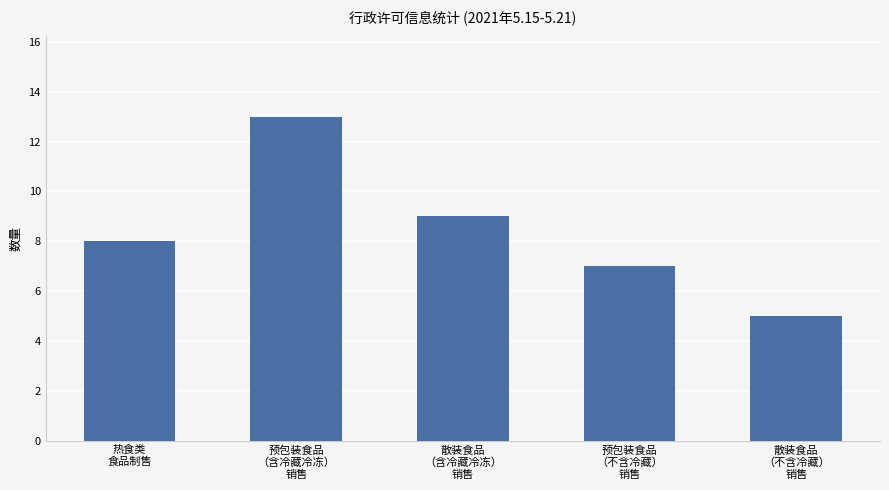

Which has a higher value, 热食类
食品制售 or 预包装食品
（含冷藏冷冻）
销售?

预包装食品
（含冷藏冷冻）
销售